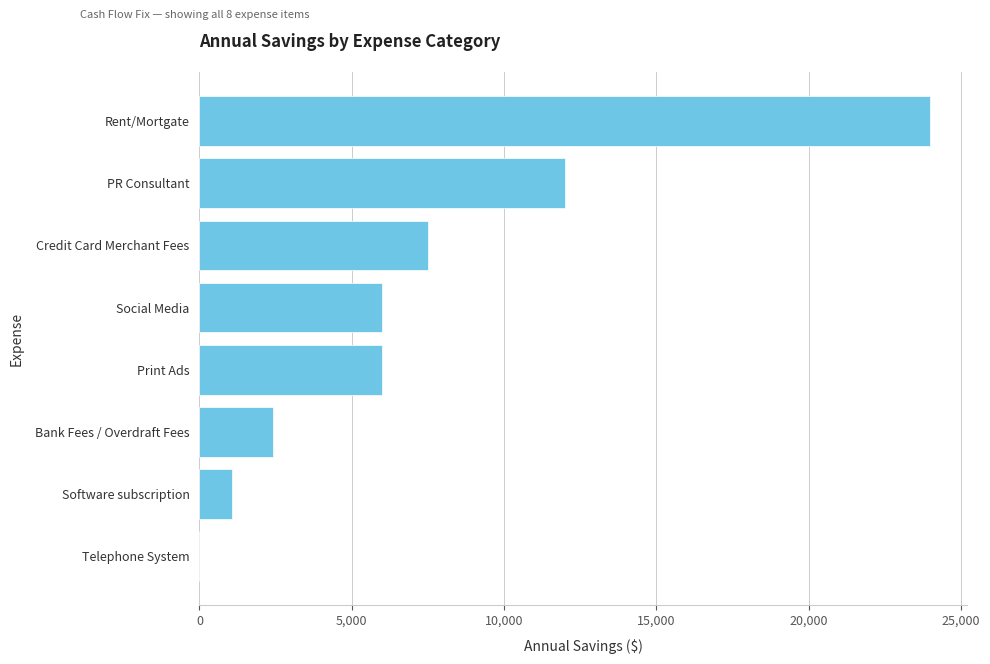

What is the change in value from Telephone System to Software subscription?

+1068